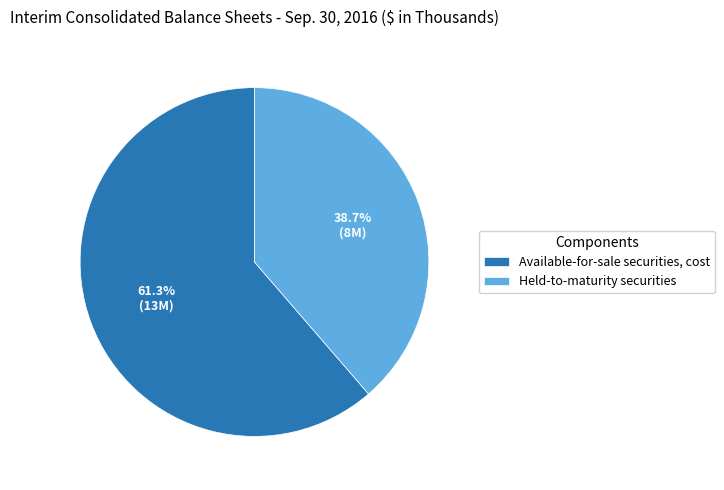

Does Held-to-maturity securities represent more than half of the total?

No